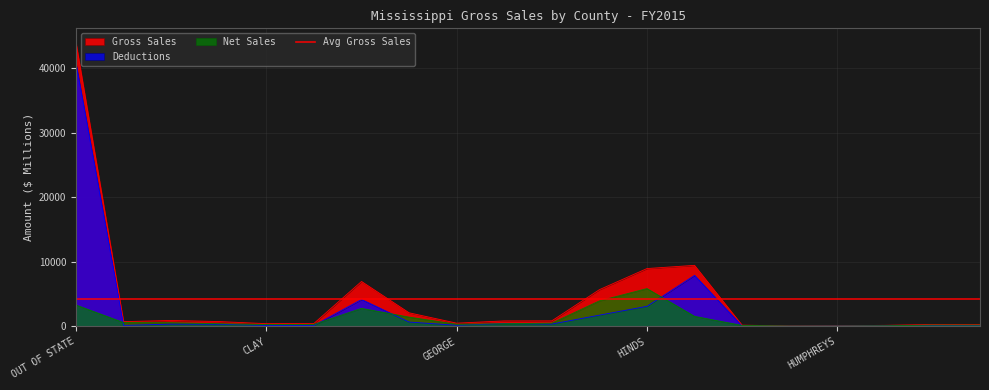

What is the label of the 11th point from the right?

GRENADA